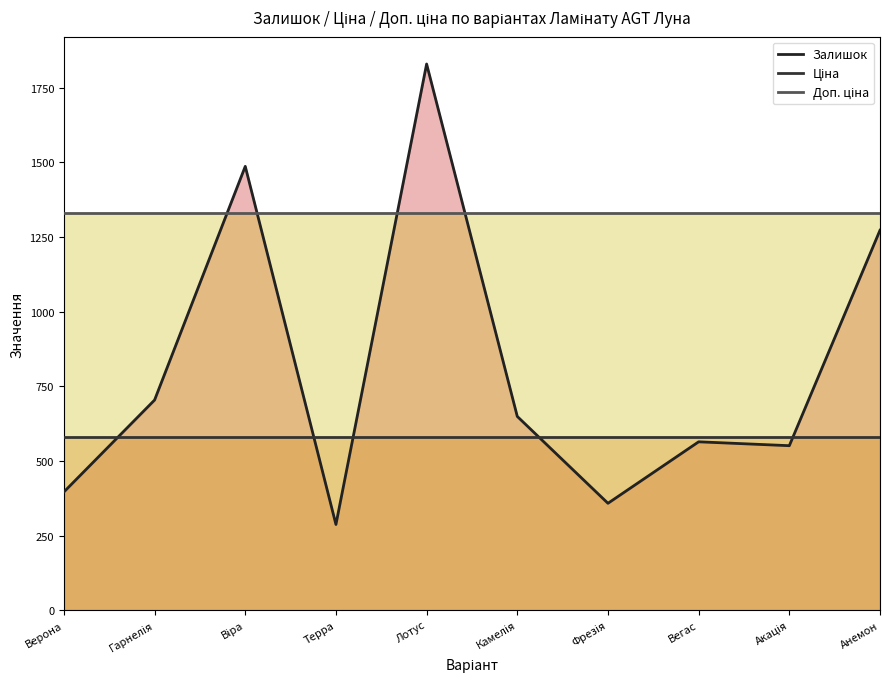

Between which two adjacent categories do Ціна and Залишок first intersect?

Верона and Гарнелія